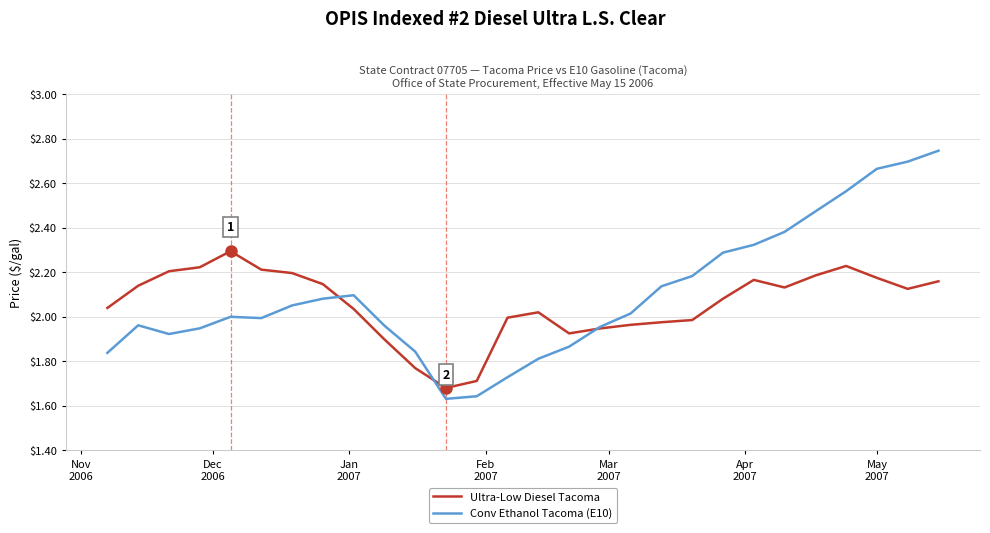

Which series has the largest total across all categories?

Conv Ethanol Tacoma (E10)